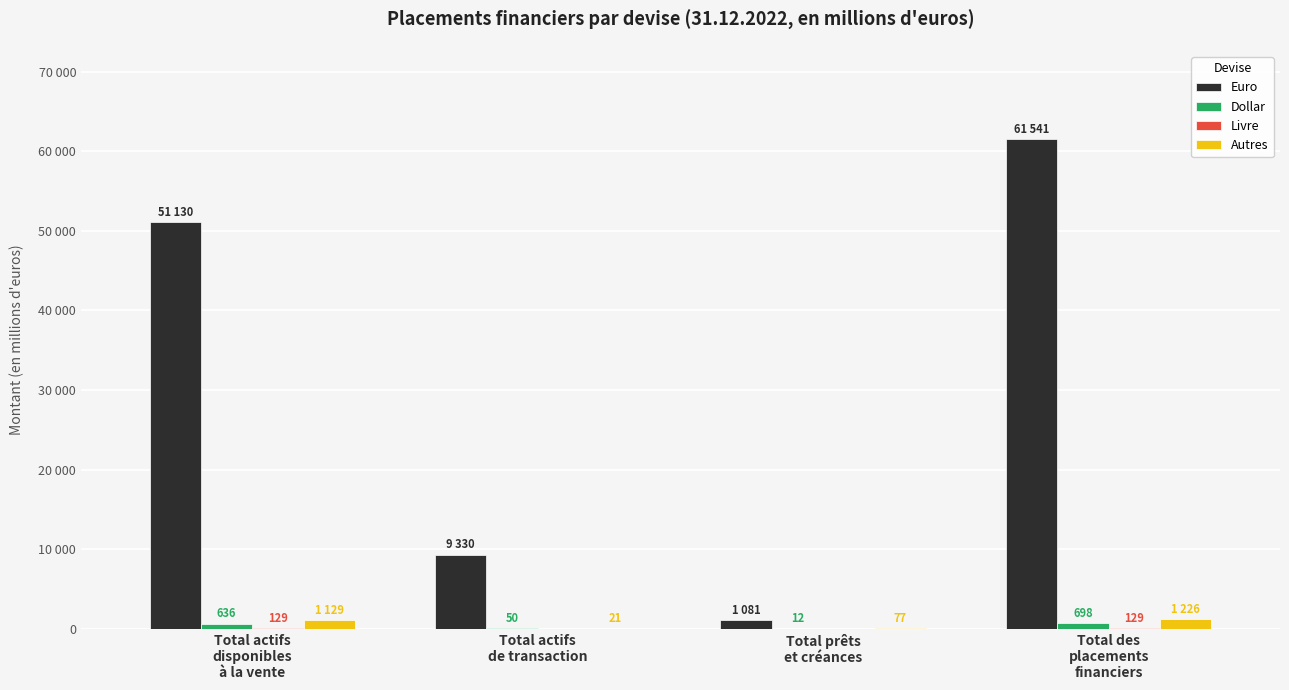

What is the greatest value displayed?

61541